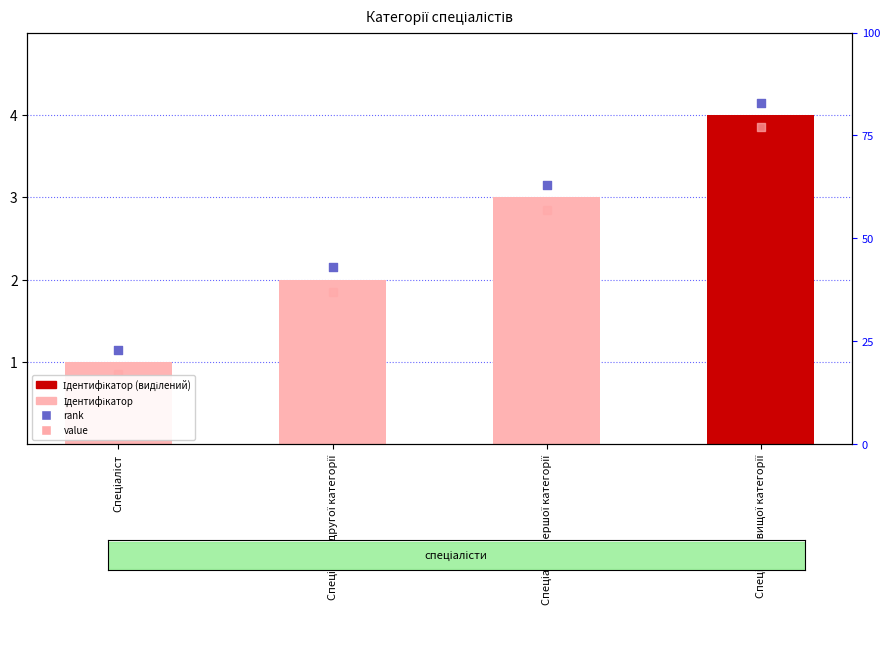

Approximately how many times larger is the value at Спеціаліст другої категорії compared to Спеціаліст вищої категорії?

0.5